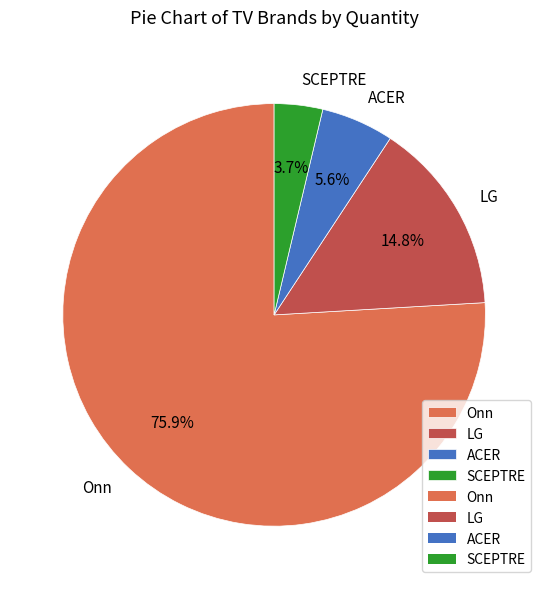

How many segments does this pie chart have?

4